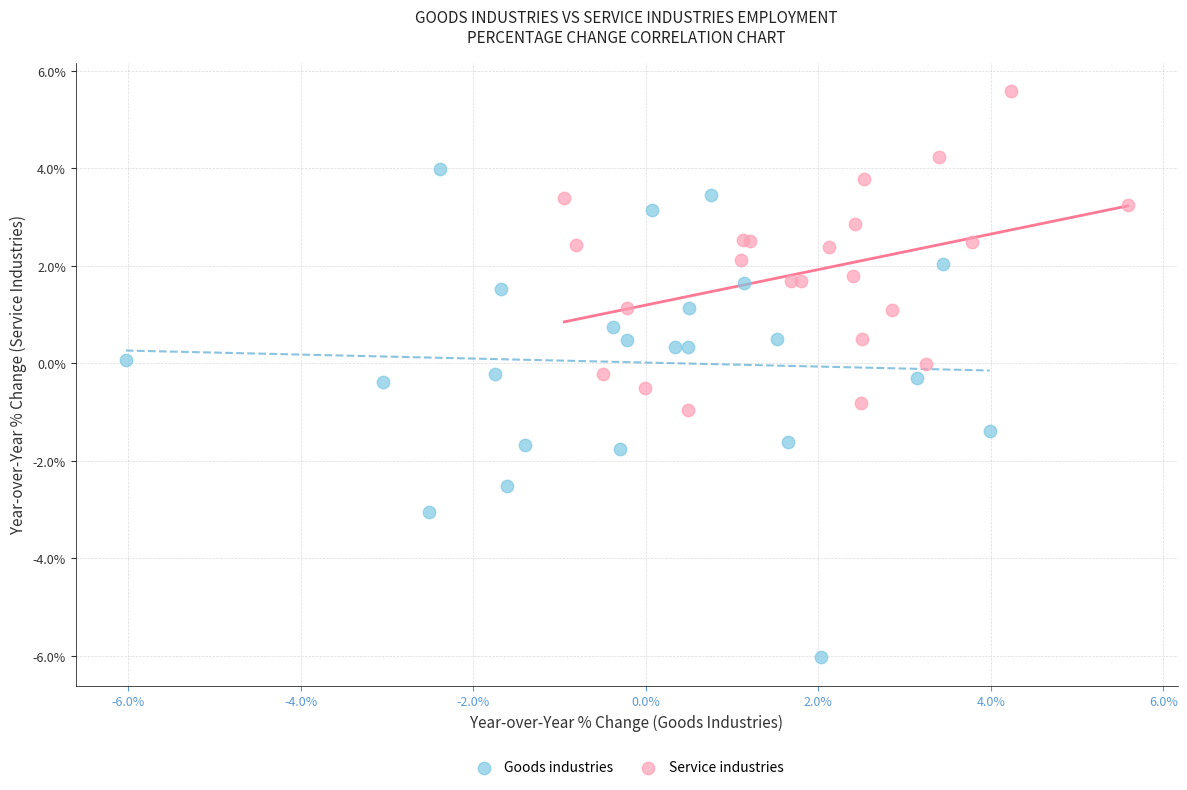

Which series has the widest spread of Y values?

Goods industries